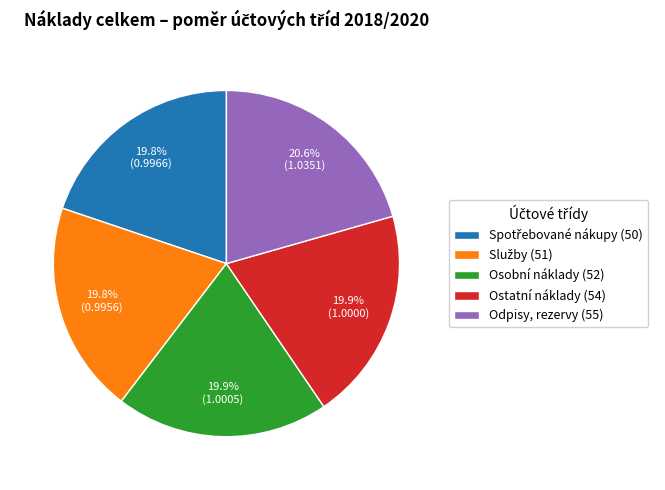

To the nearest percent, what is the average slice percentage?

20%